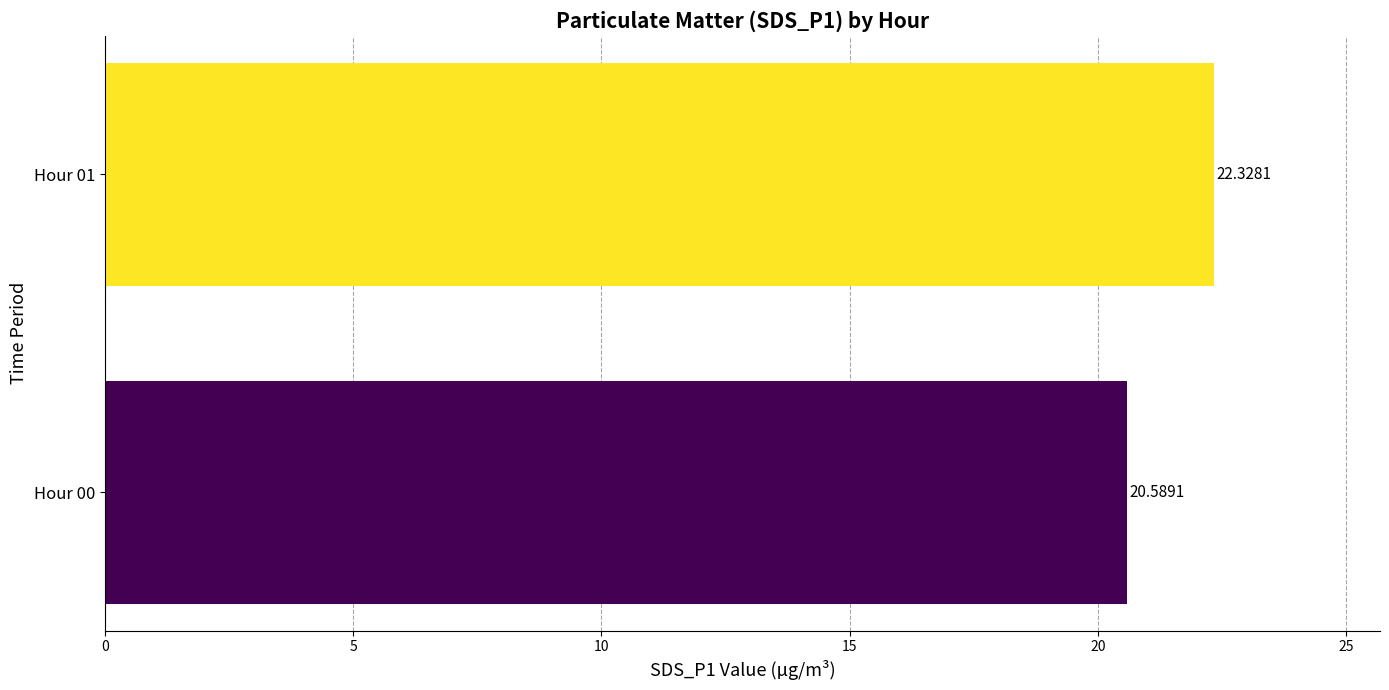

What is the sum of all values?

42.9